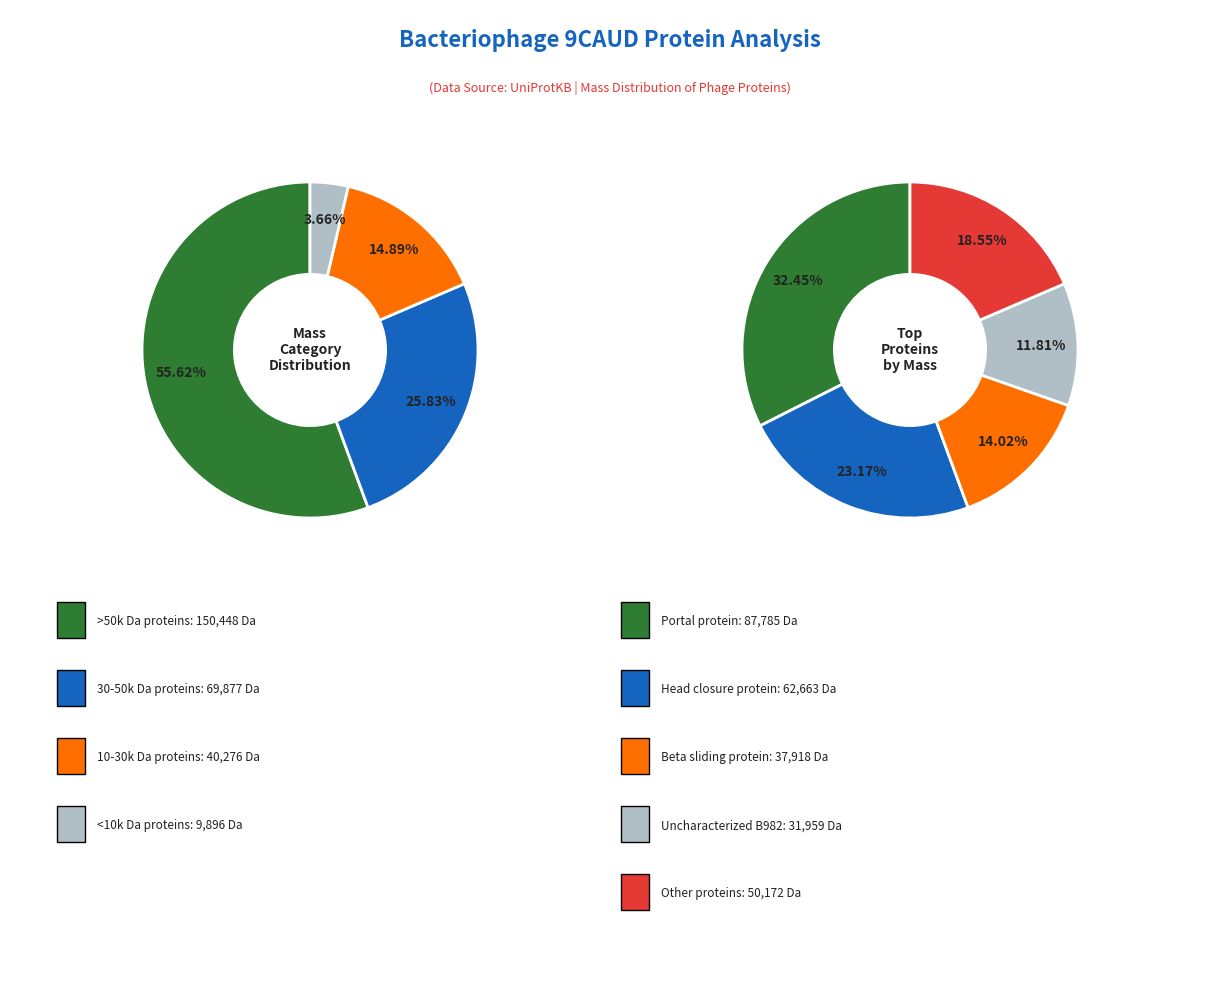

To the nearest percent, what percentage of the pie is Head closure A0A7G5B996?

23%